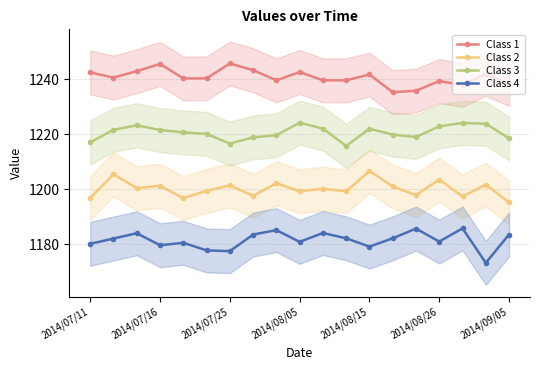

What is the difference between the maximum and second lowest values in the Class 3 series?

7.6